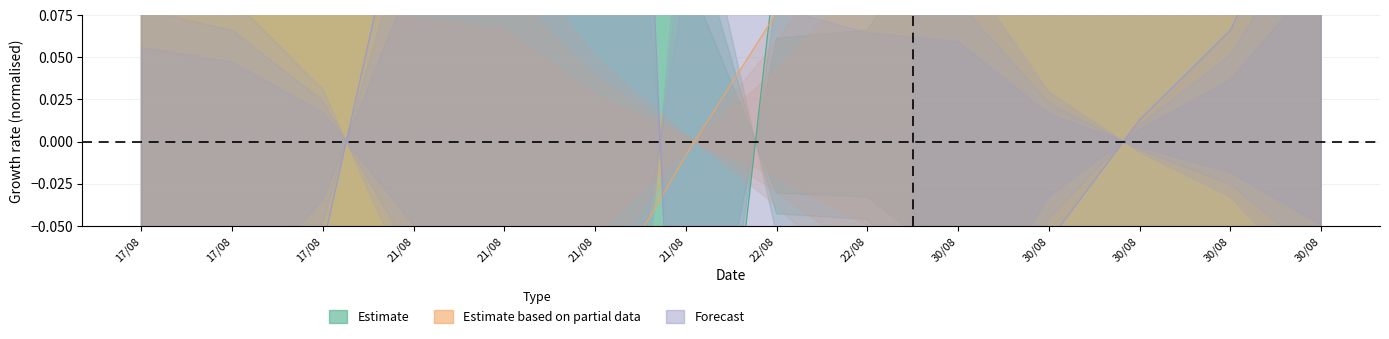

How many lines are shown in the chart?

3